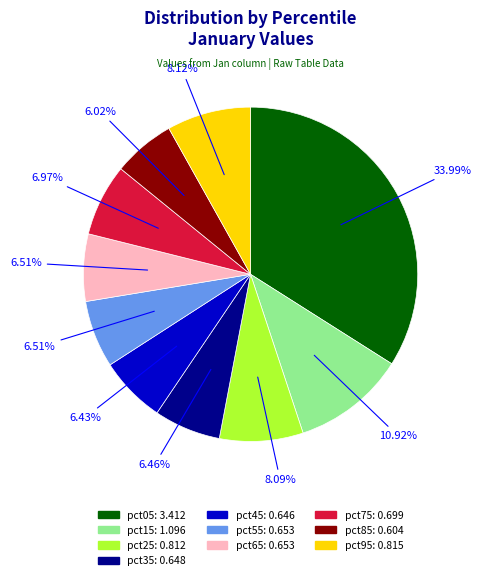

What portion of the pie excludes pct15?

89.1%